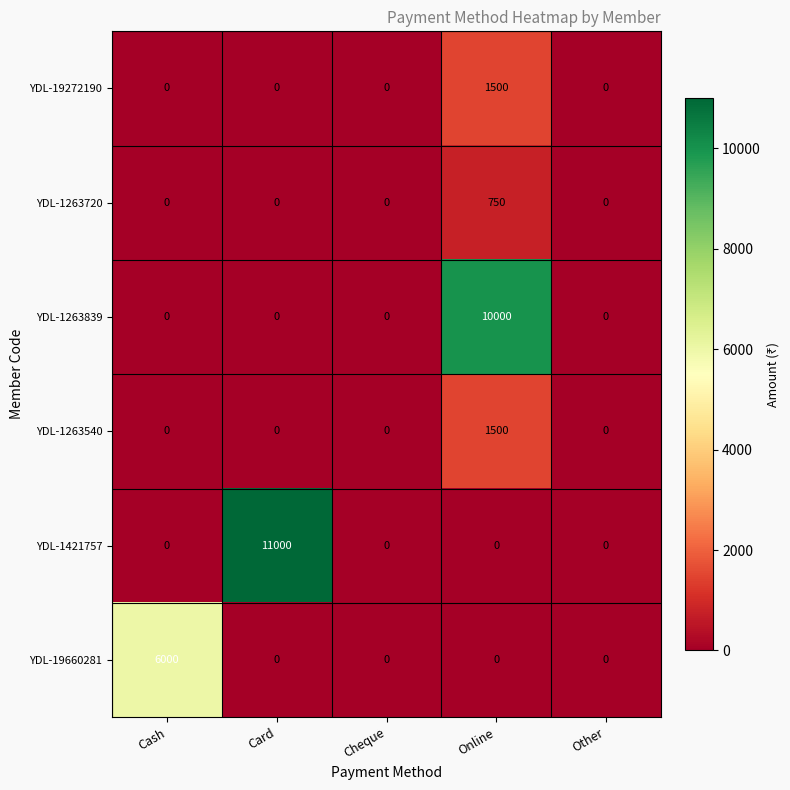

True or false: YDL-1263839 has a value of -5945 at Cheque.

False